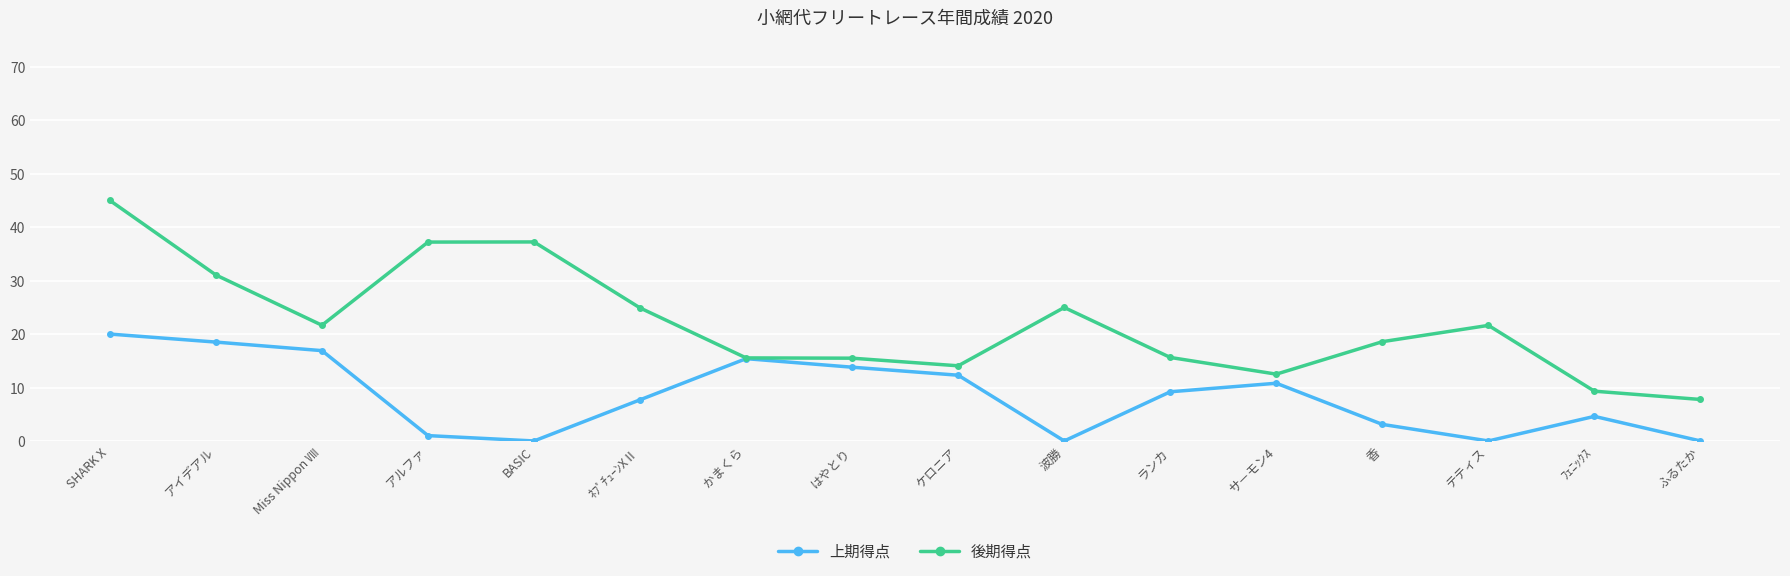

What is the label of the 15th point from the right?

アイデアル